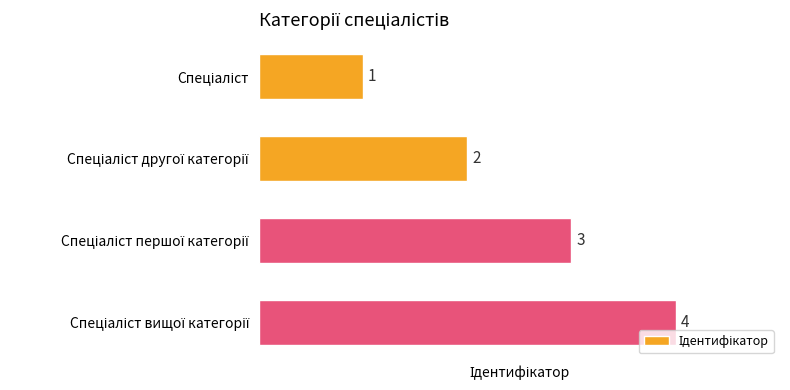

What is the maximum value shown in the chart?

4